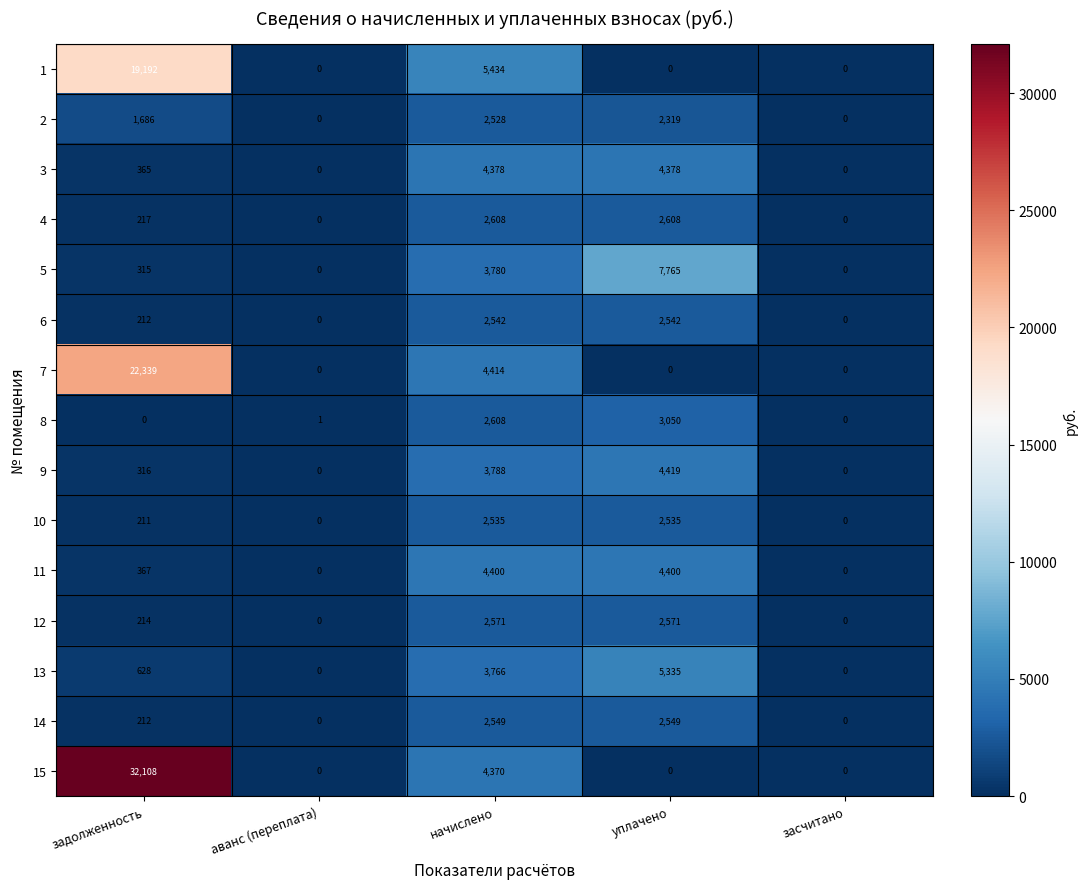

What is the spread (max minus min) of values at аванс (переплата)?

1